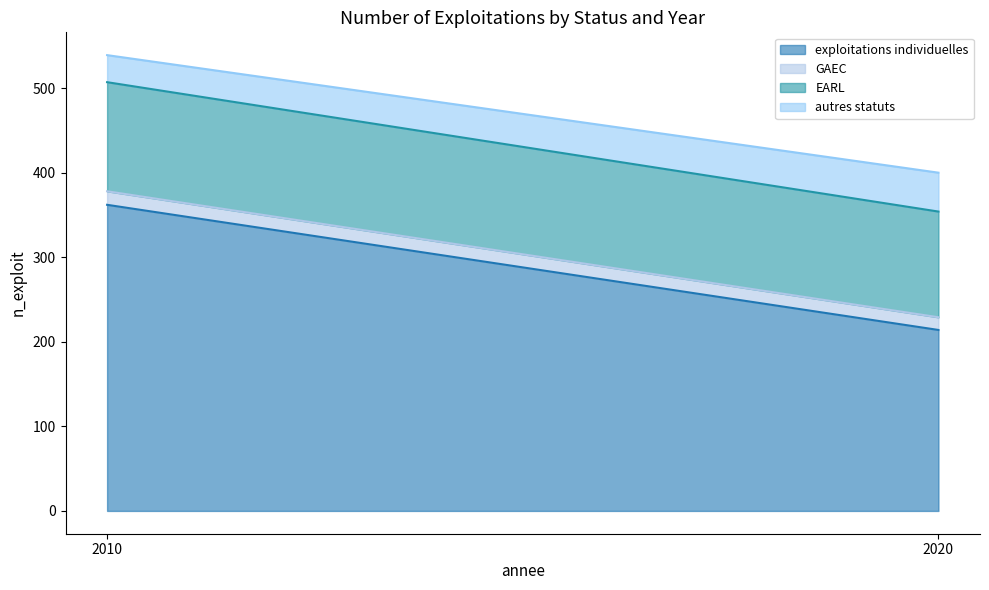

What is the value of the exploitations individuelles point at the 2nd from the left?

214